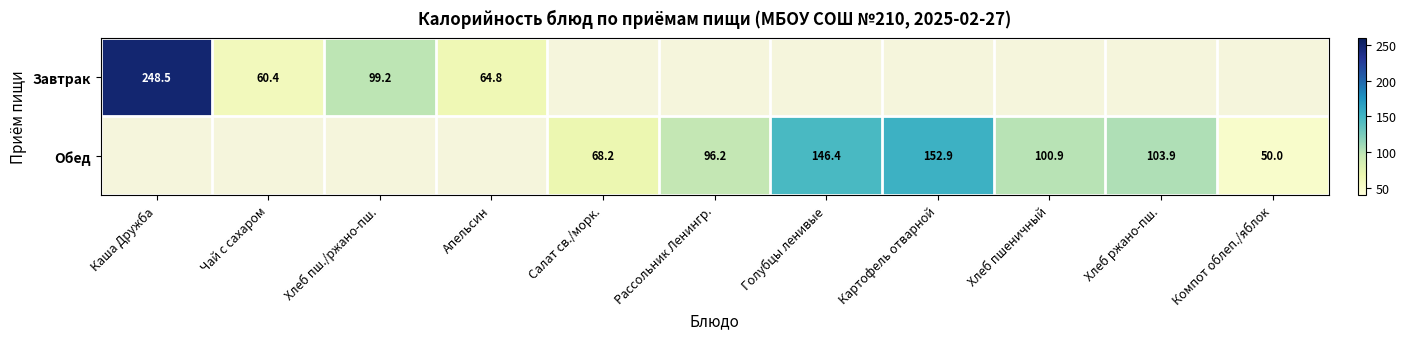

Which category has the highest value across all series?

Каша Дружба